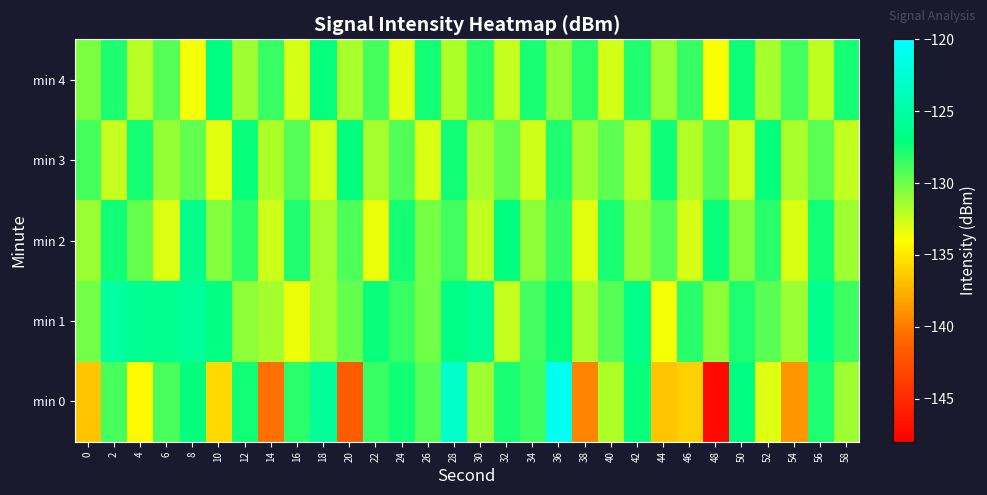

At which category is the sum across all series the highest?

36